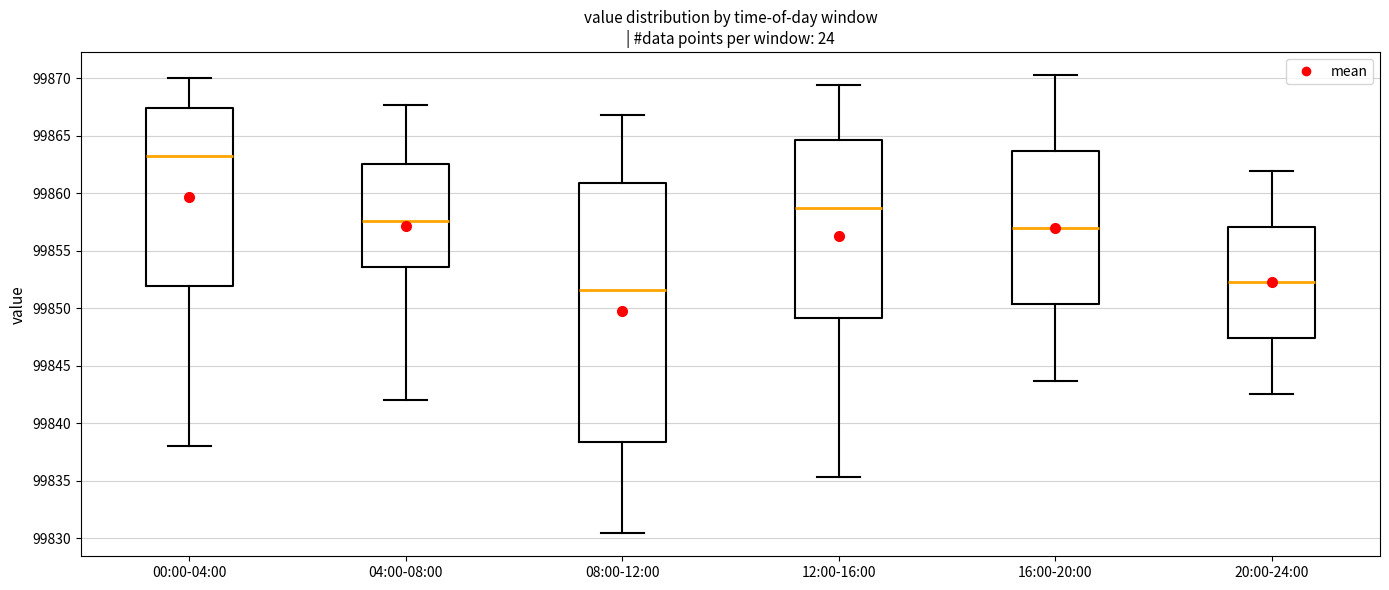

Where does the median line of the box for 16:00-20:00 sit on the y-axis? The values are not printed on the chart, so give them approximately, as read against the axis.

99857.0